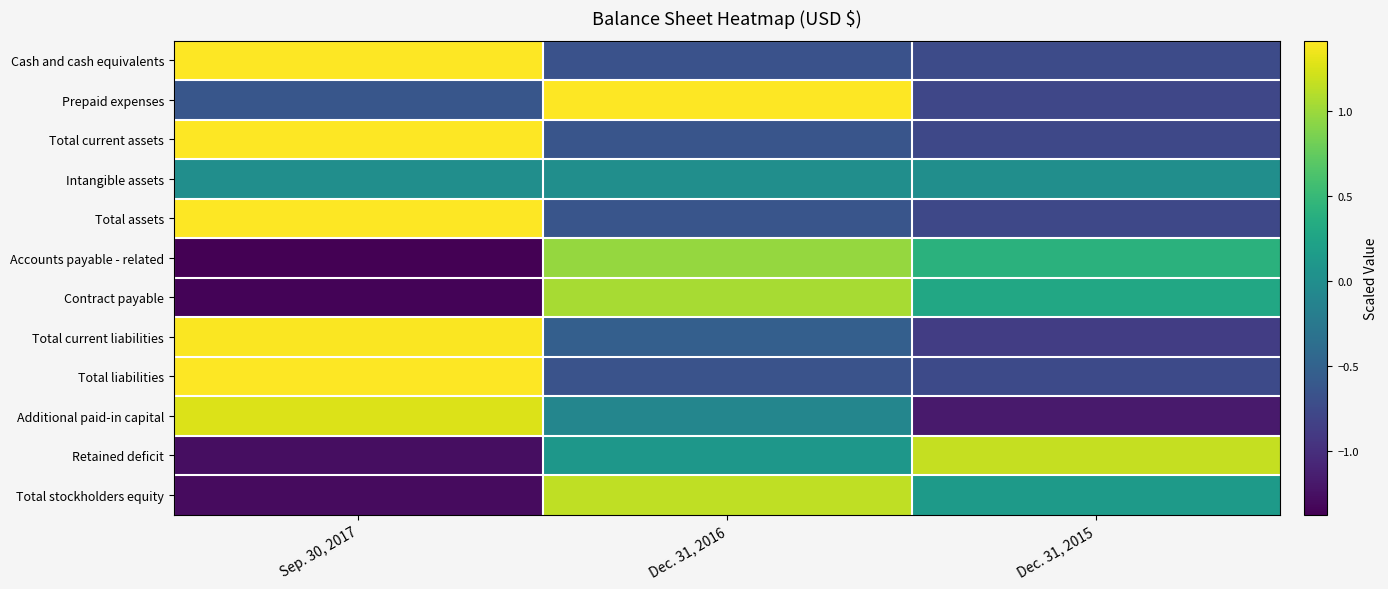

Between Dec. 31, 2016 and Dec. 31, 2015, which is larger?

Dec. 31, 2016